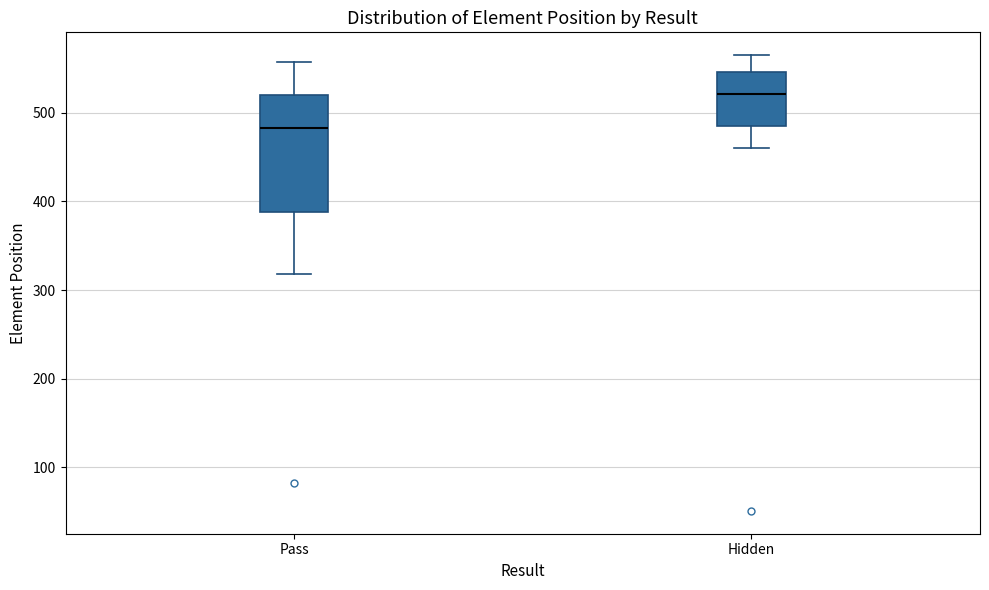

Where is the lower edge of the box for Hidden on the y-axis? The values are not printed on the chart, so give them approximately, as read against the axis.

490